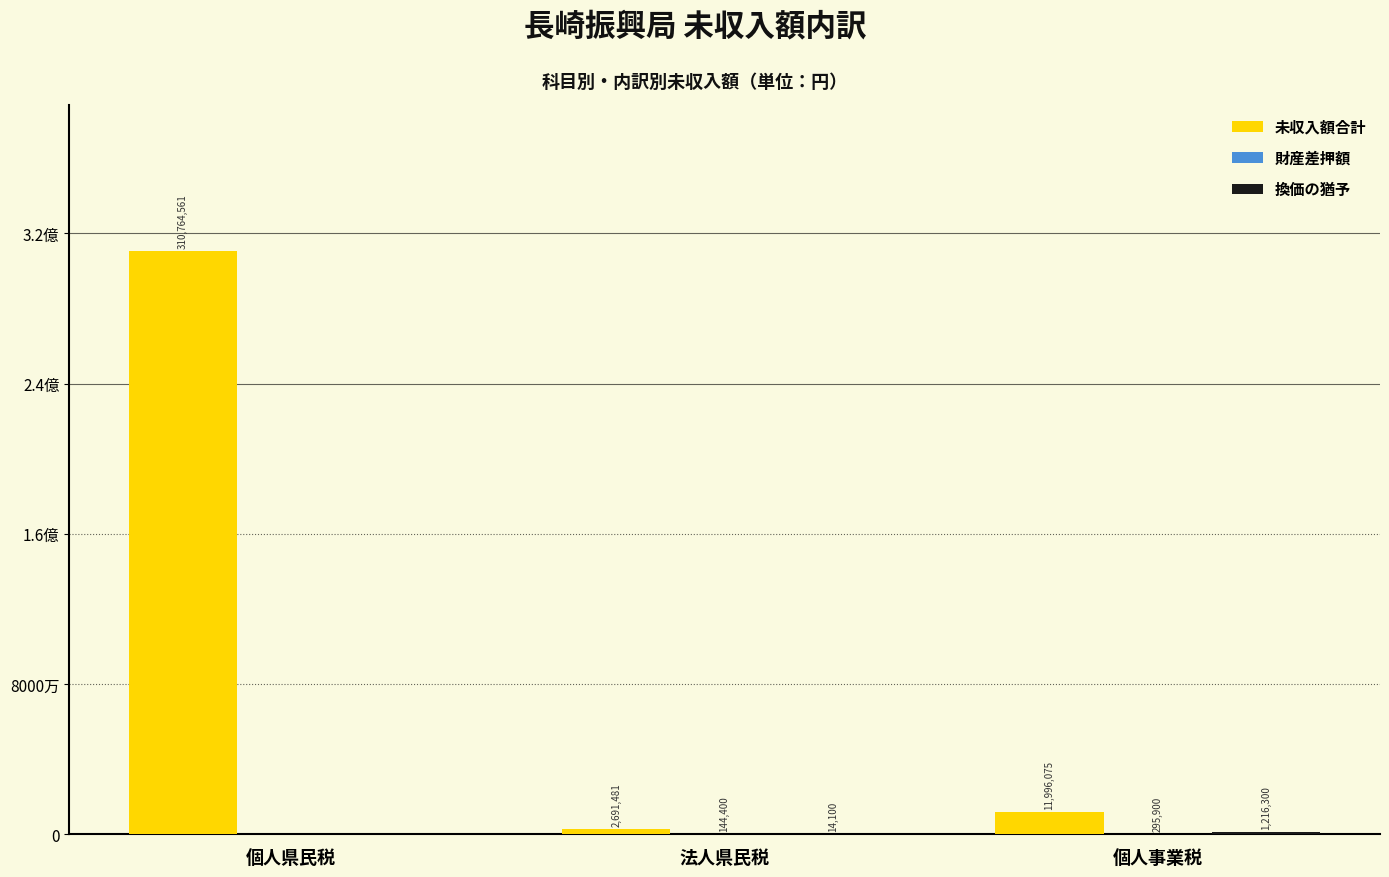

Are the bars horizontal?

No